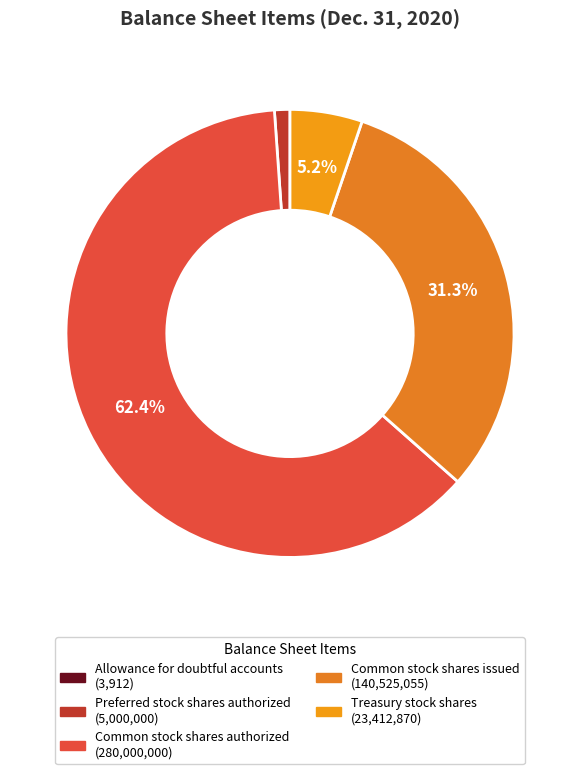

What percentage is the Common stock shares issued slice, to the nearest percent?

31%